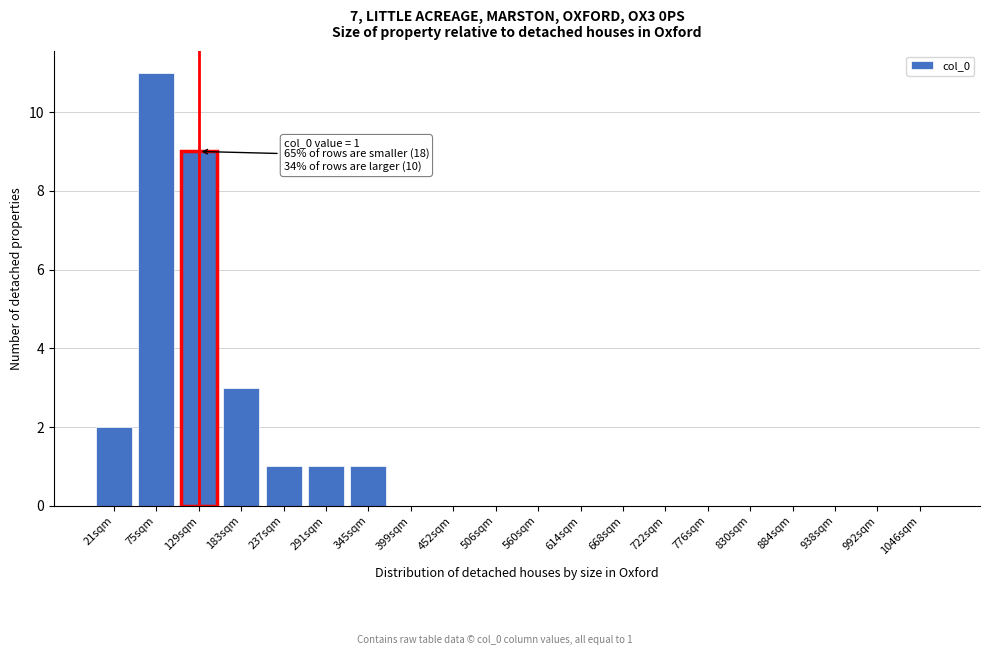

Reading left to right, transcribe all the data shown in this chart.

21sqm=2	75sqm=11	129sqm=9	183sqm=3	237sqm=1	291sqm=1	345sqm=1	399sqm=0	452sqm=0	506sqm=0	560sqm=0	614sqm=0	668sqm=0	722sqm=0	776sqm=0	830sqm=0	884sqm=0	938sqm=0	992sqm=0	1046sqm=0